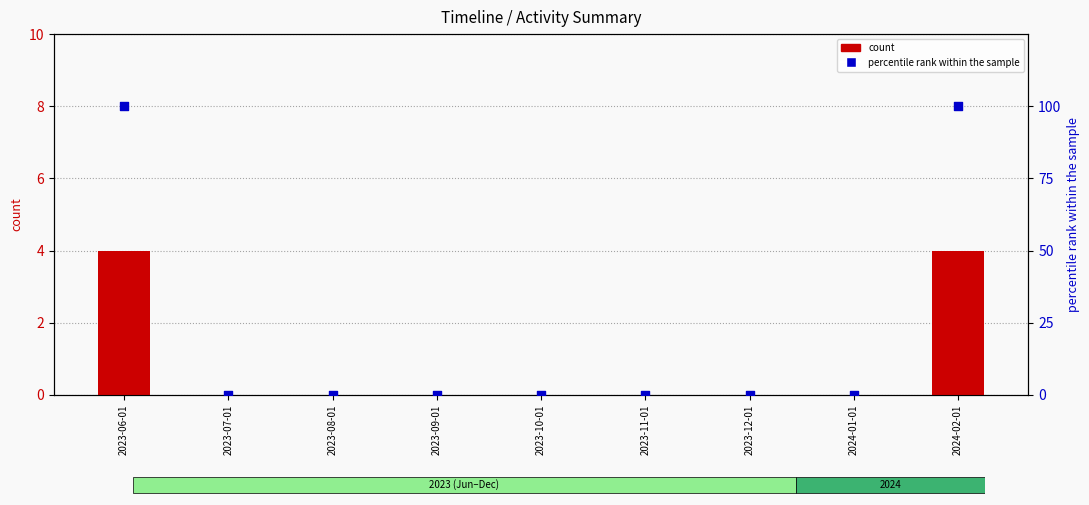

At which category is the sum across all series the highest?

2023-06-01